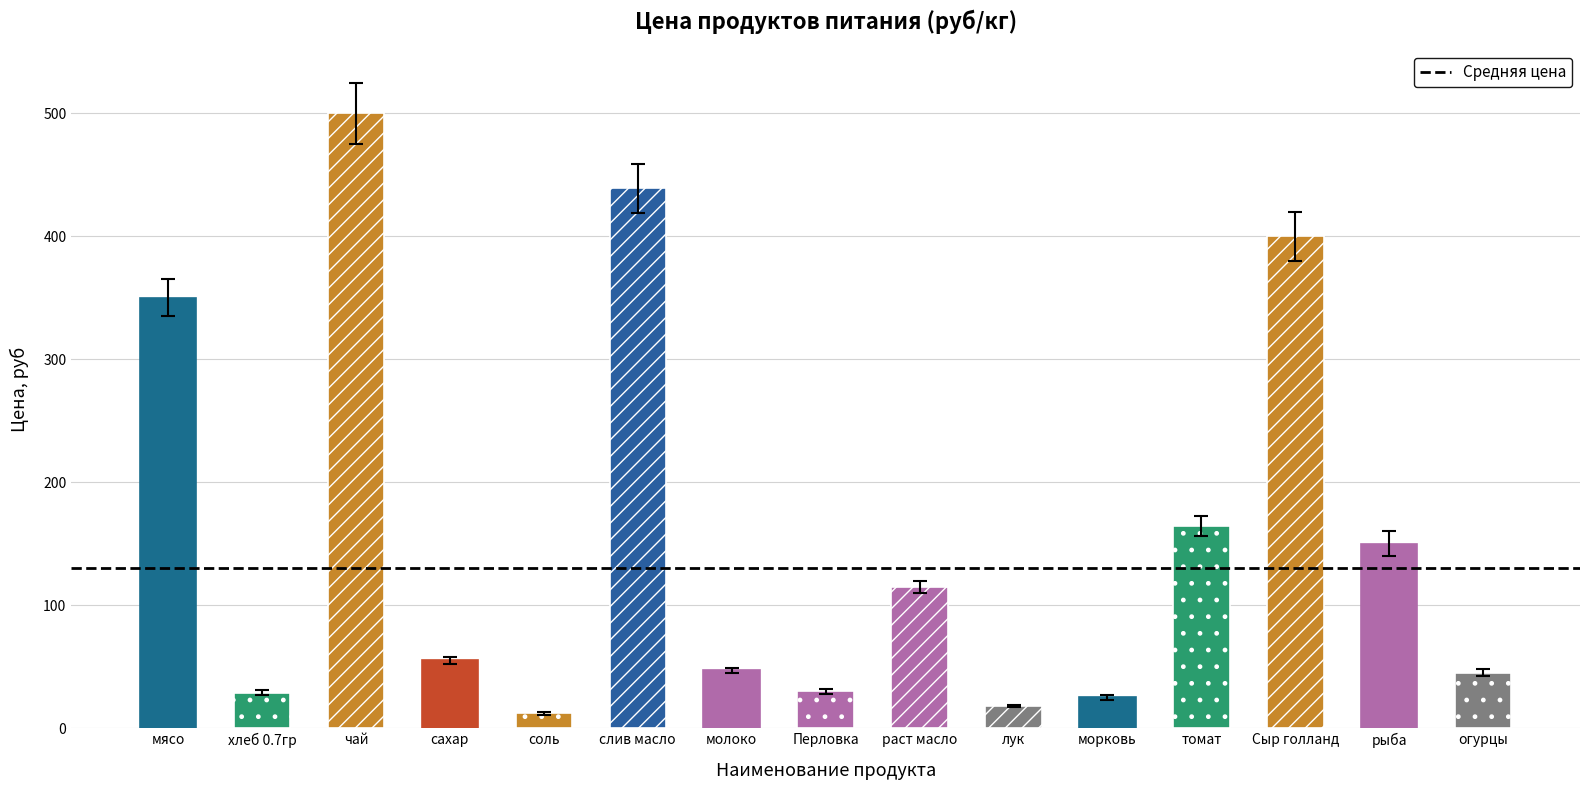

What position from the right is чай?

13